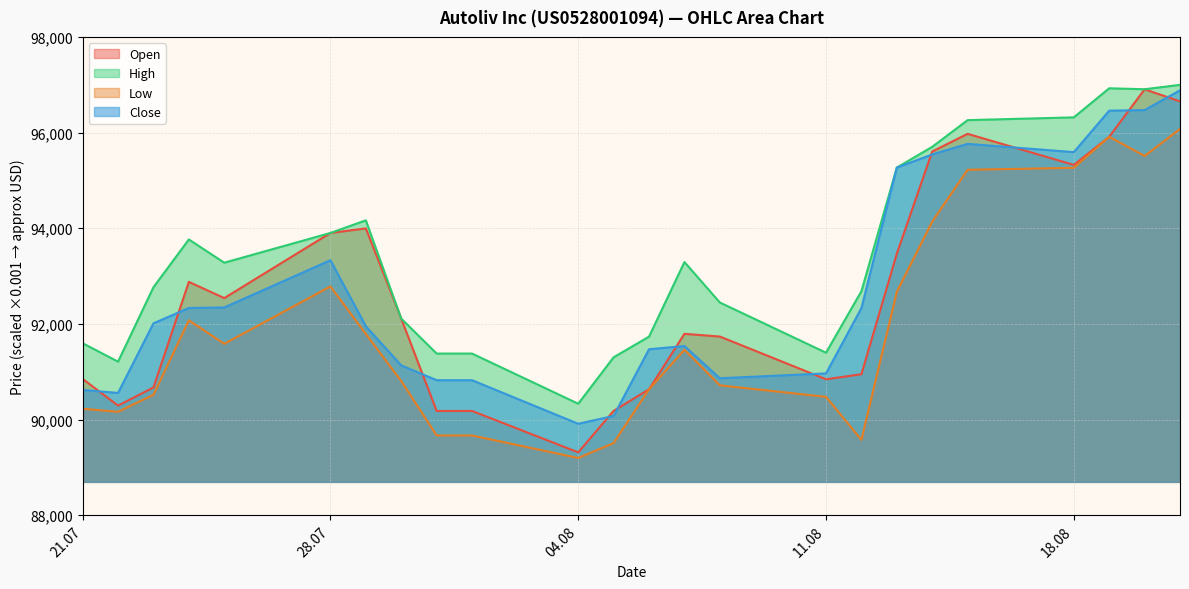

Reading left to right, extract all data points from this chart.

Open: 90849	90291	90670	92878	92539	93901	93996	92110	90179	90179	89313	90181	90632	91792	91735	90841	90947	93467	95604	95974	95324	95912	96905	96652
High: 91595	91210	92766	93765	93279	93901	94165	92110	91379	91379	90330	91301	91733	93293	92447	91397	92683	95268	95702	96260	96318	96926	96906	96998
Low: 90225	90162	90518	92075	91583	92784	91790	90804	89667	89667	89196	89508	90632	91459	90715	90474	89576	92670	94140	95222	95263	95912	95511	96076
Close: 90618	90556	92011	92332	92343	93331	91950	91132	90822	90822	89911	90075	91469	91537	90863	90964	92331	95268	95543	95764	95591	96458	96470	96884